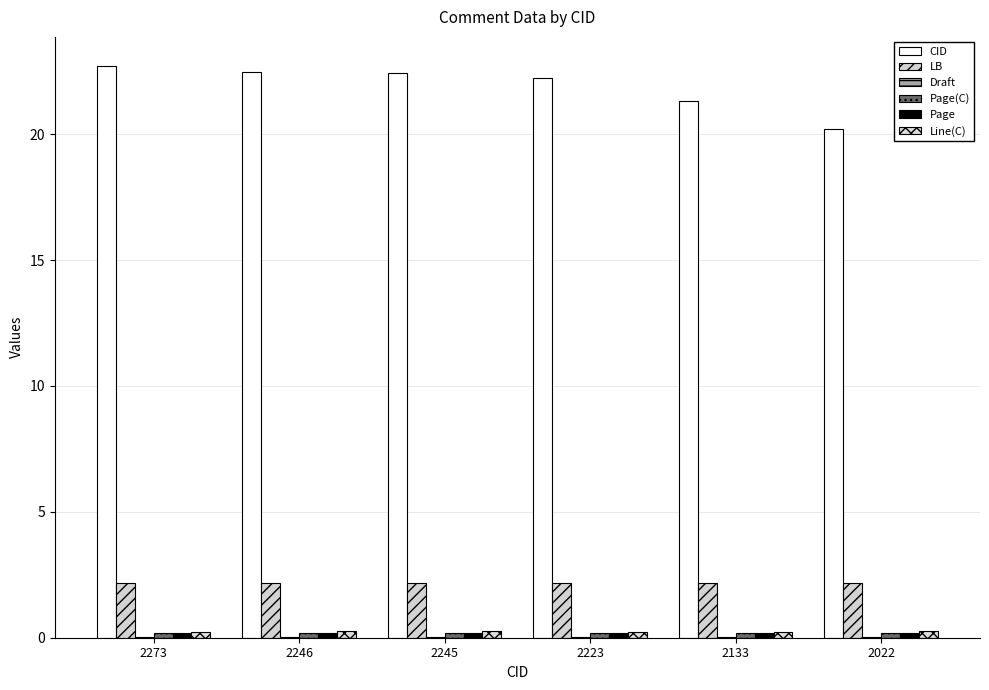

At how many categories does at least one series exceed 13?

6